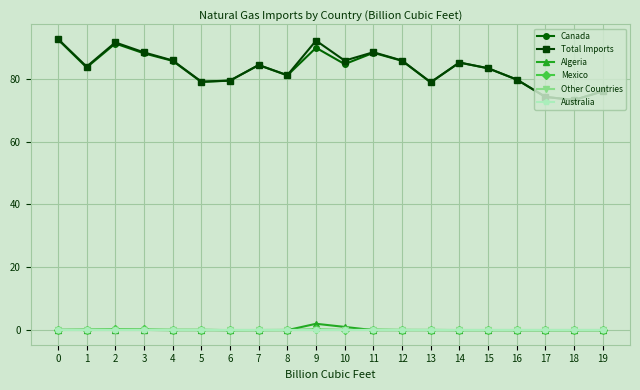

Is this an area chart (filled region under the line)?

No